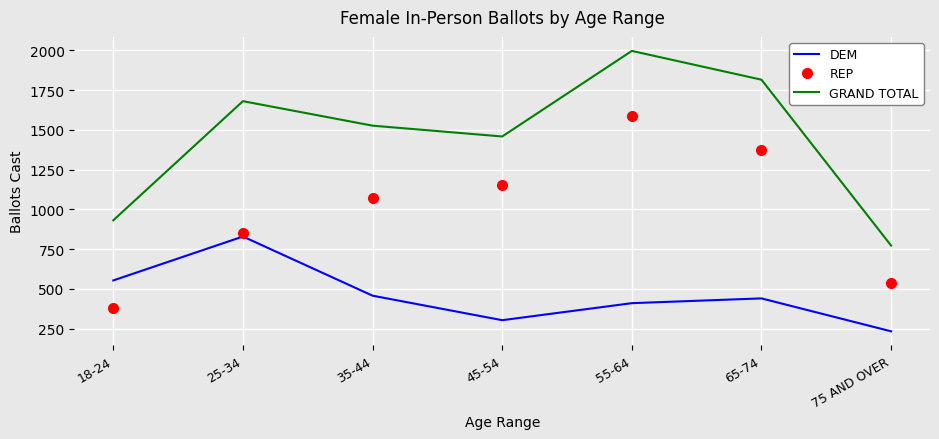

Reading left to right, what are all the values shown in this chart?

DEM: 553	829	457	303	410	440	233
REP: 378	851	1069	1155	1586	1375	539
GRAND TOTAL: 931	1680	1526	1458	1996	1815	772